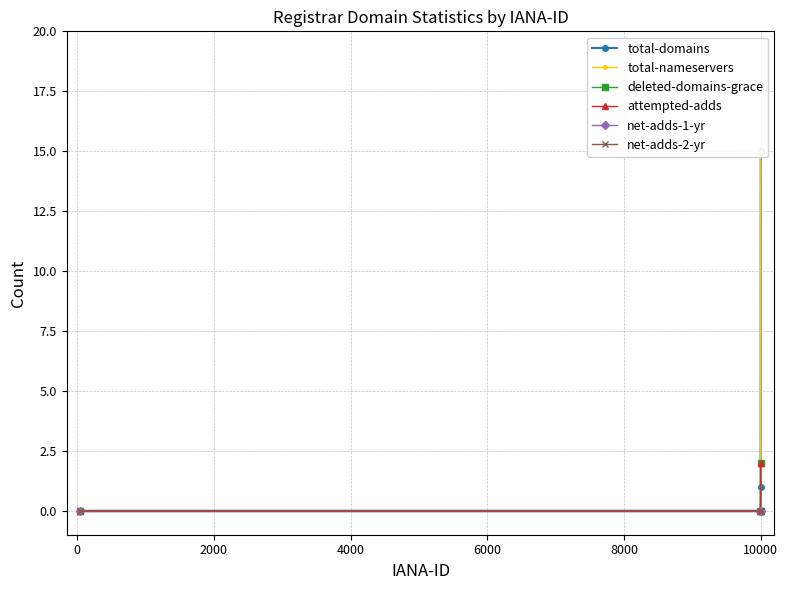

What is the difference between the maximum and minimum values in the deleted-domains-grace series?

2